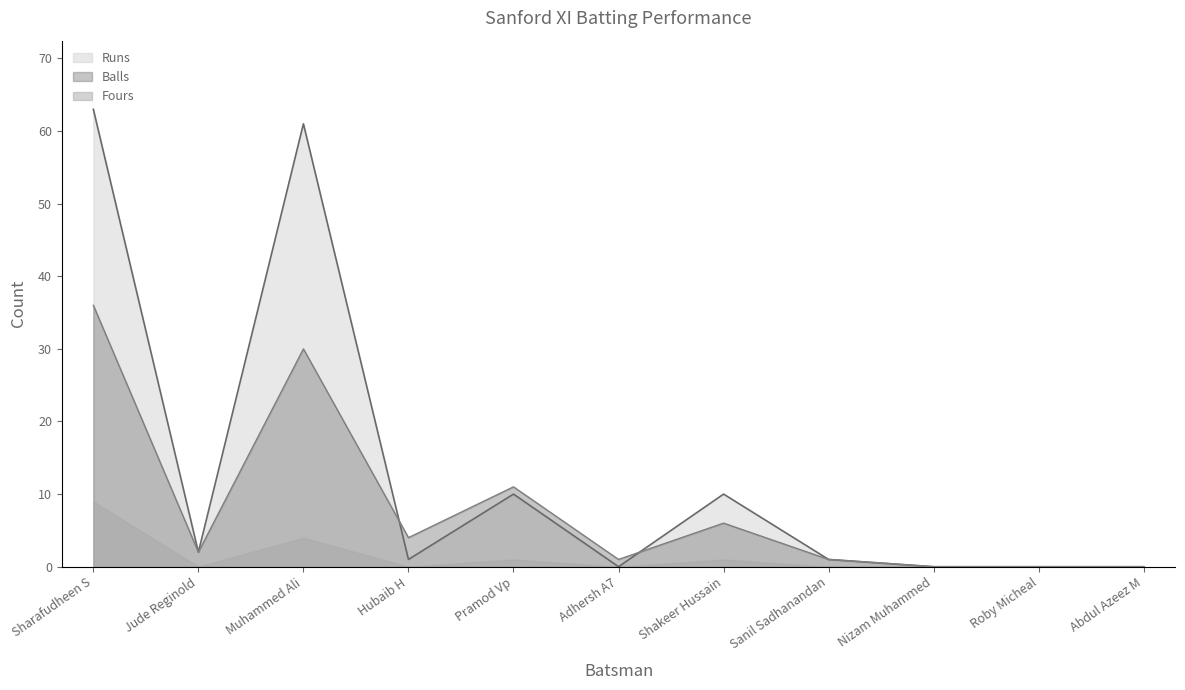

The value of Runs at Abdul Azeez M is 0. True or false?

True